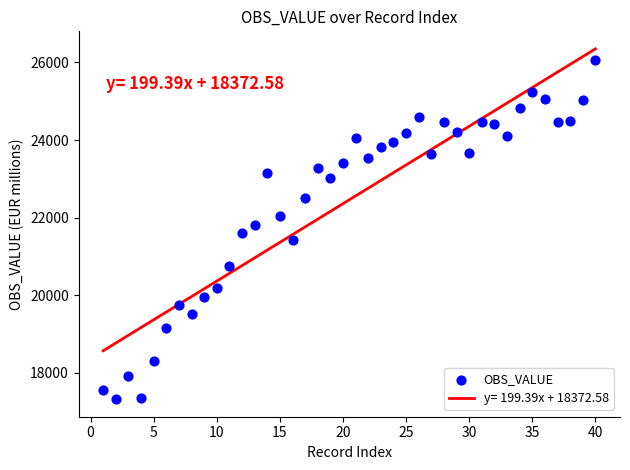

What is the range of Y values (max minus min)?

8734.1